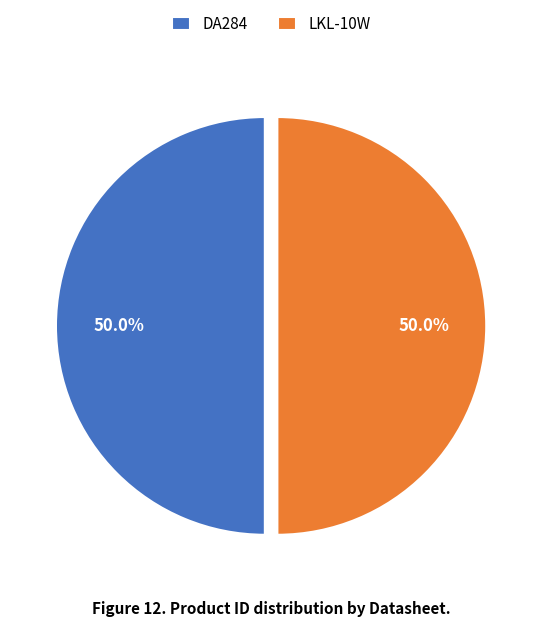

How much of the chart is everything except DA284?

50.0%